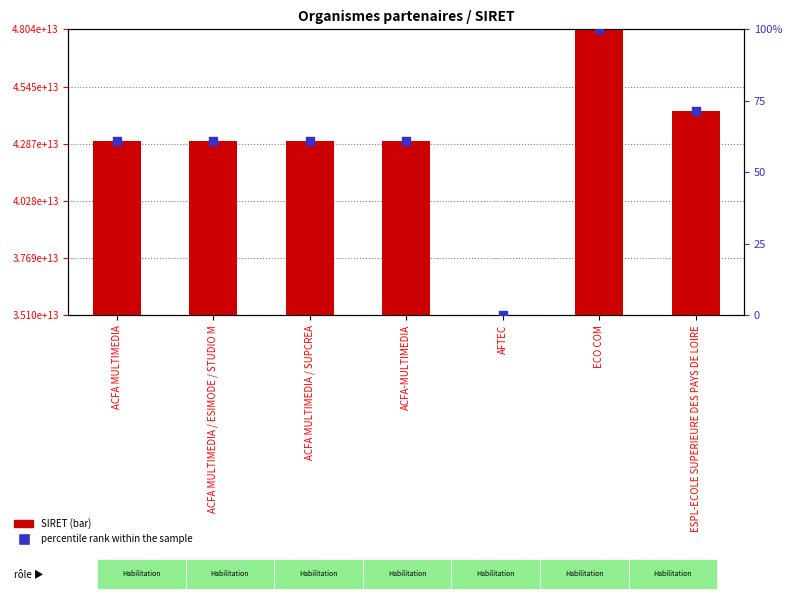

Which series has the widest spread of Y values?

SIRET